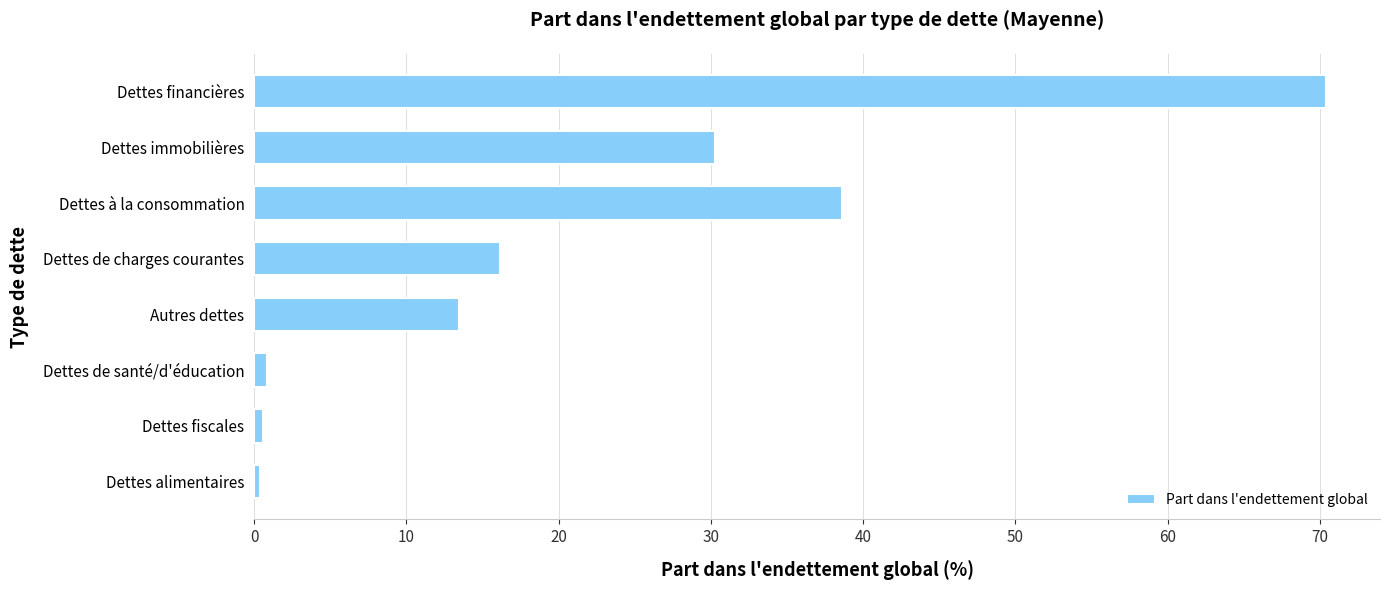

The chart shows a value of 49.0 at Dettes immobilières. True or false?

False